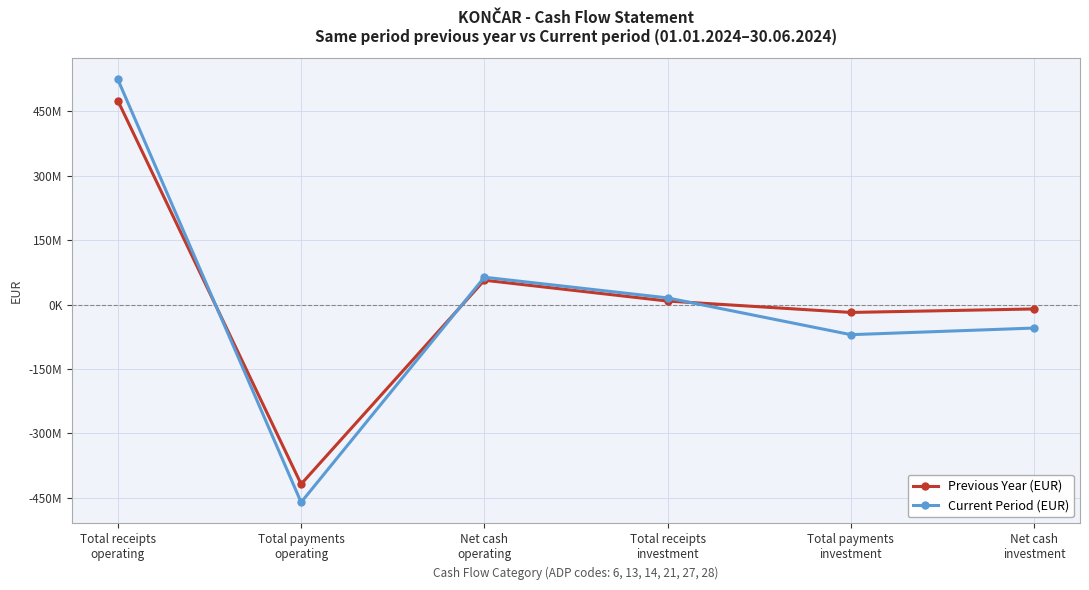

Which series has the widest spread of values?

Current Period (EUR)